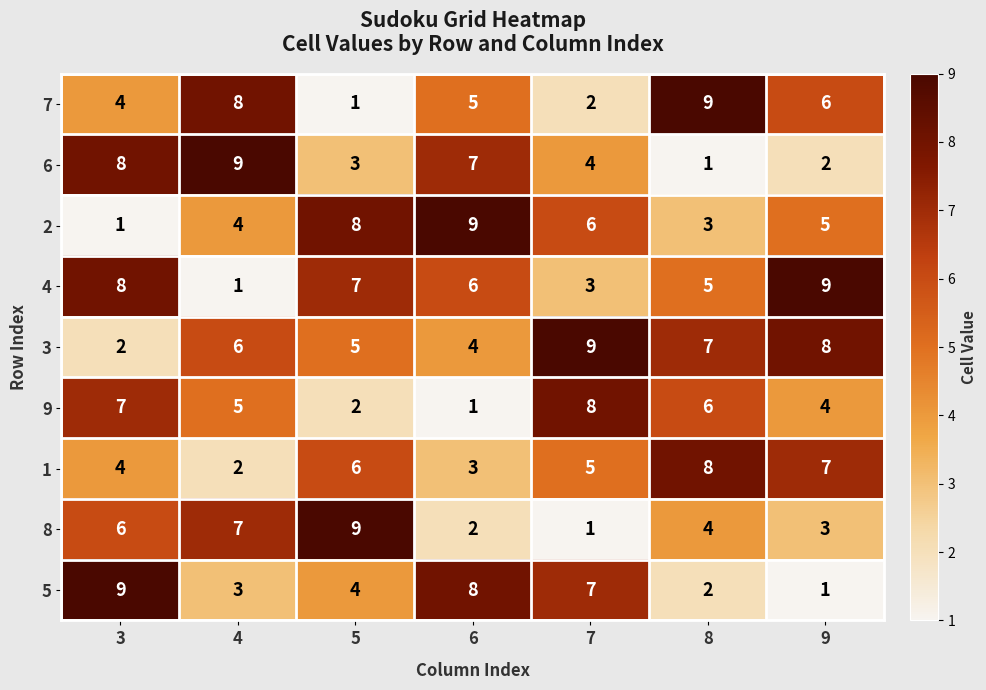

Which series changed the most between 6 and 7?

9